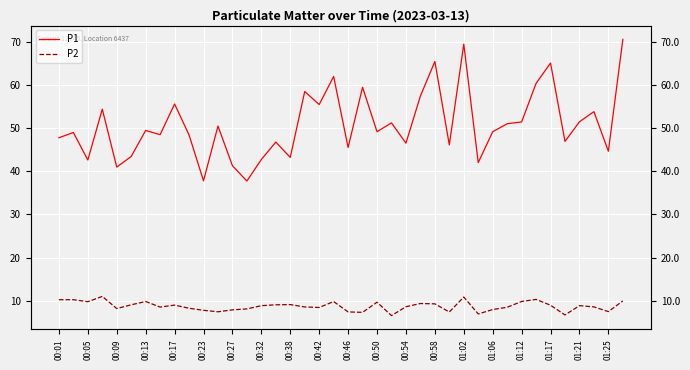

True or false: P2 and P1 intersect in this chart.

False